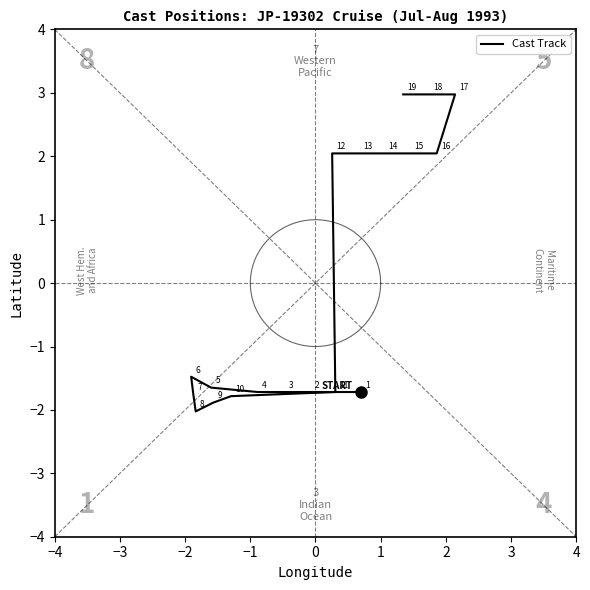

What is the difference between the second highest and second lowest values?

4.9